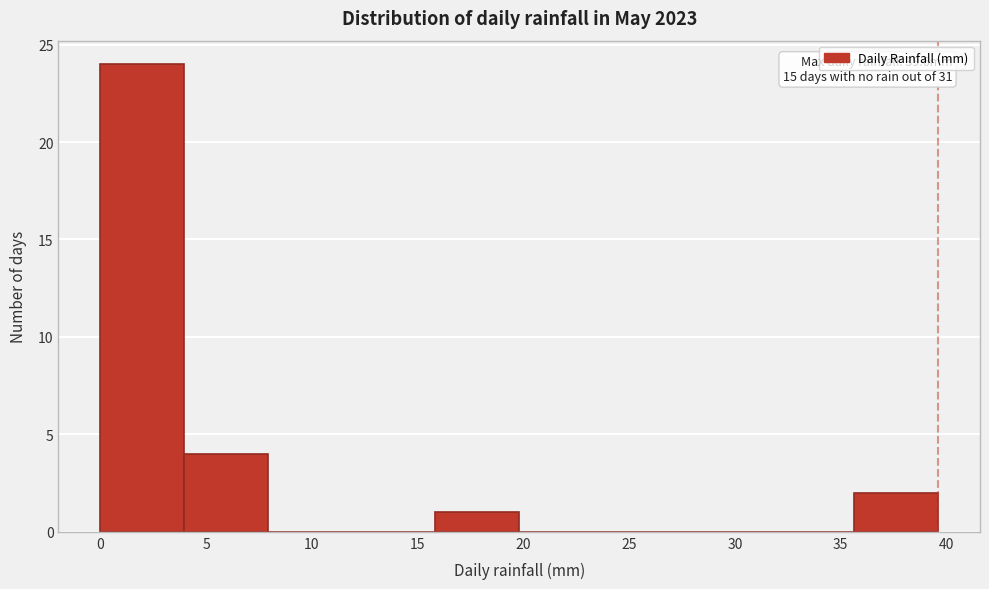

Which range on the x-axis has the tallest bar?

0.0 to 4.0